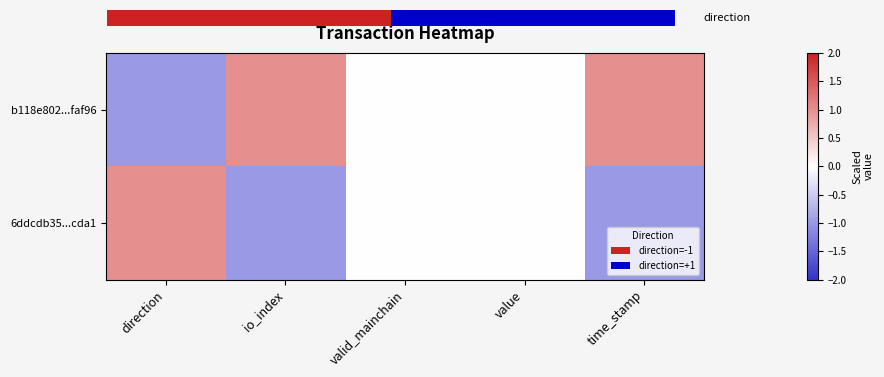

What is the difference between the b118e802...faf96 values at time_stamp and valid_mainchain?

1